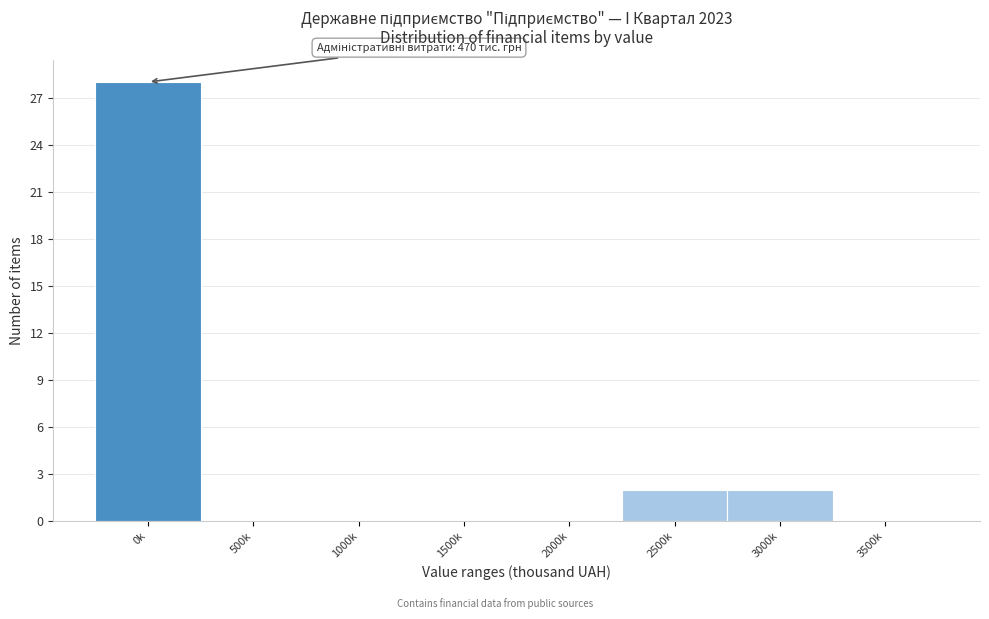

Reading right to left, transcribe all the data shown in this chart.

3500k=0	3000k=2	2500k=2	2000k=0	1500k=0	1000k=0	500k=0	0k=28